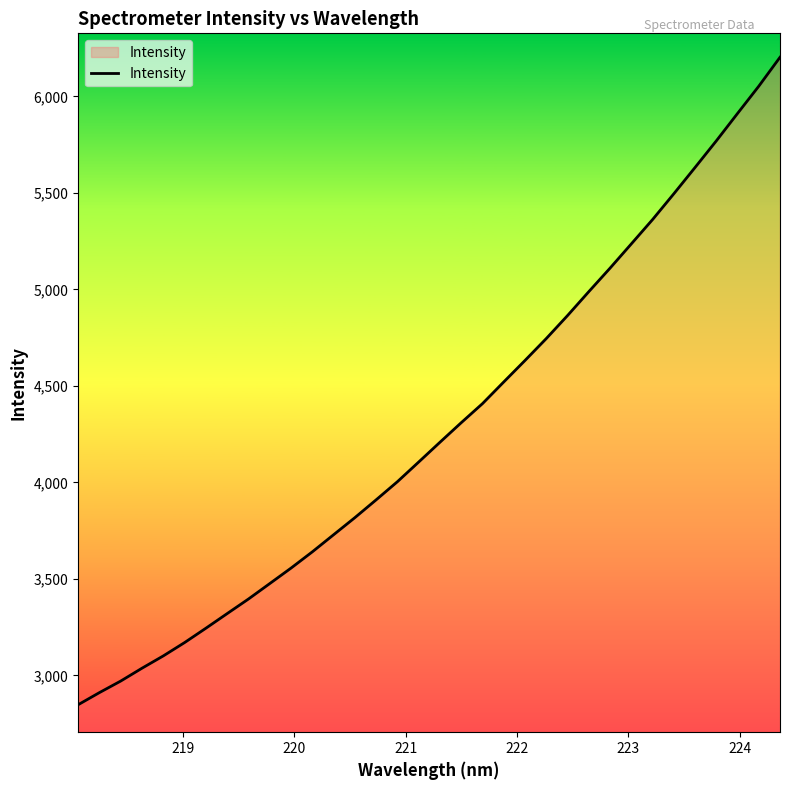

What is the greatest value displayed?

6202.5